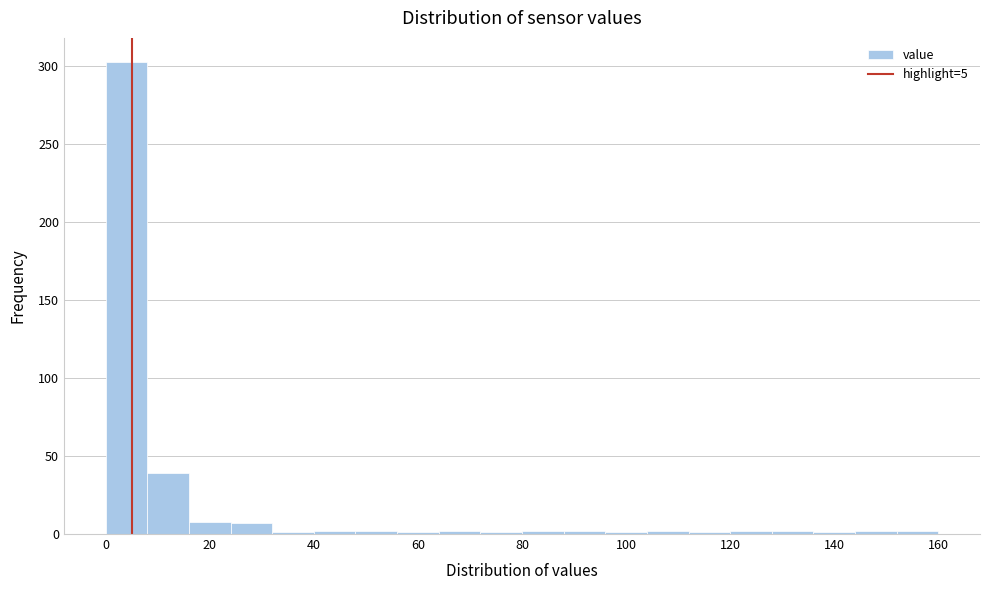

How tall is the bar that spans 8 to 16 on the x-axis? The values are not printed on the chart, so give them approximately, as read against the axis.

40